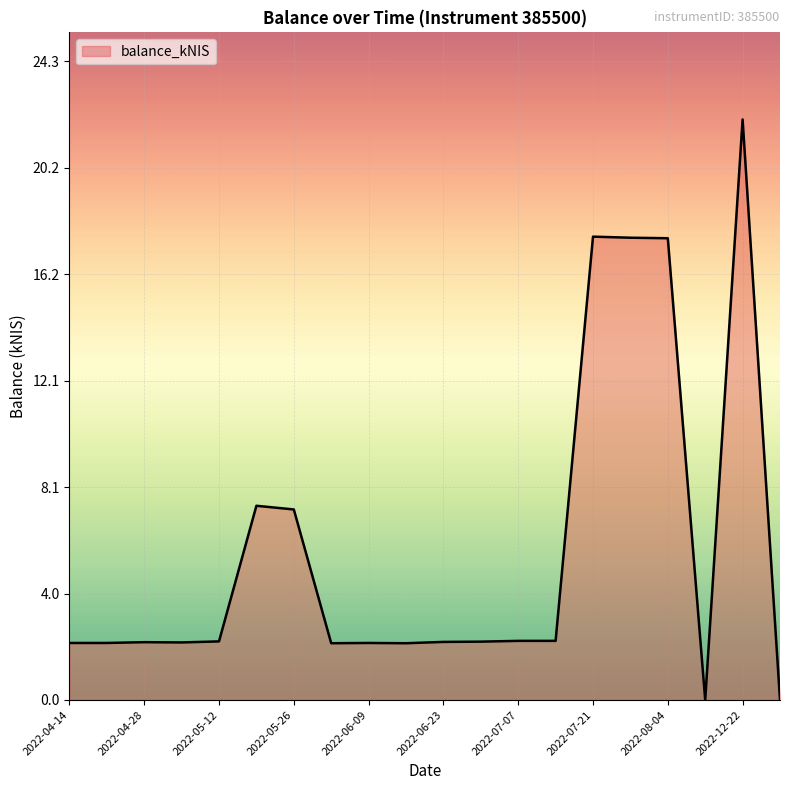

What is the maximum value shown in the chart?

22.1